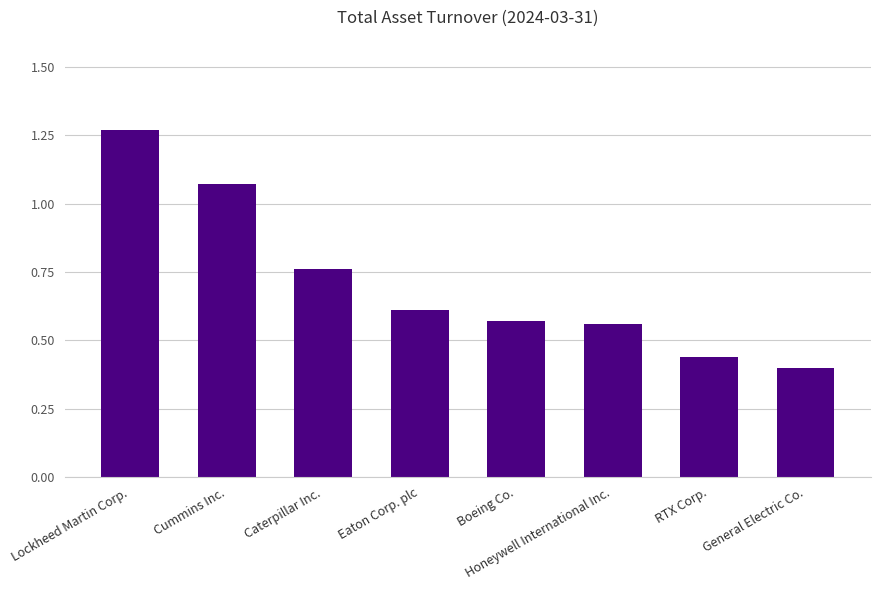

Between Boeing Co. and Cummins Inc., which is larger?

Cummins Inc.